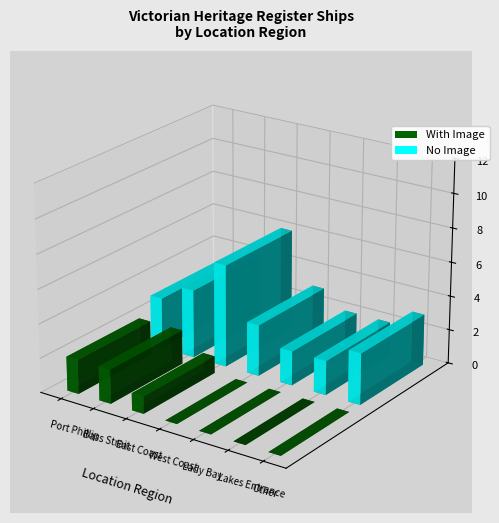

What is the sum of all No Image values?

23